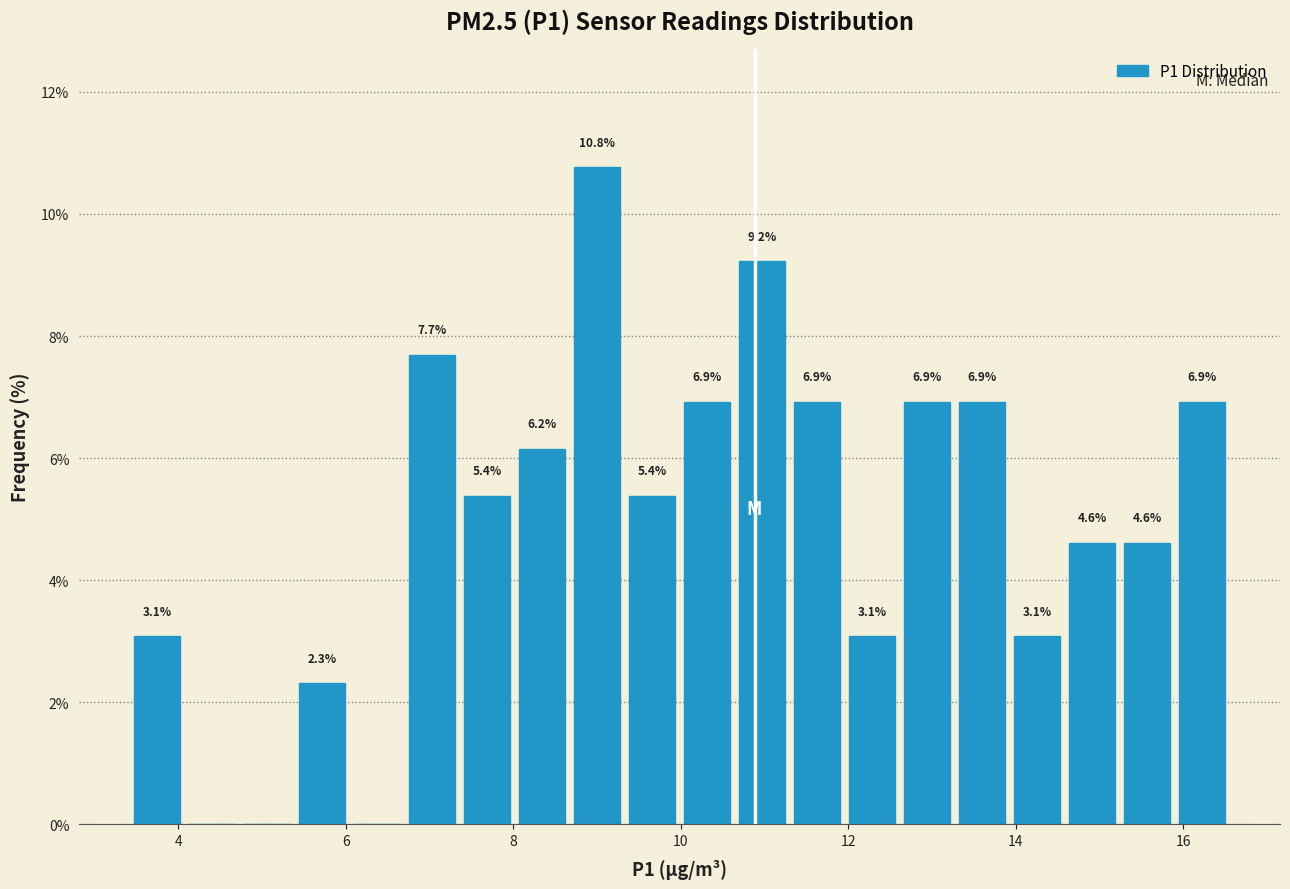

Around what value on the x-axis is the tallest bar? Give the approximate position of its centre, as read against the axis.

9.0